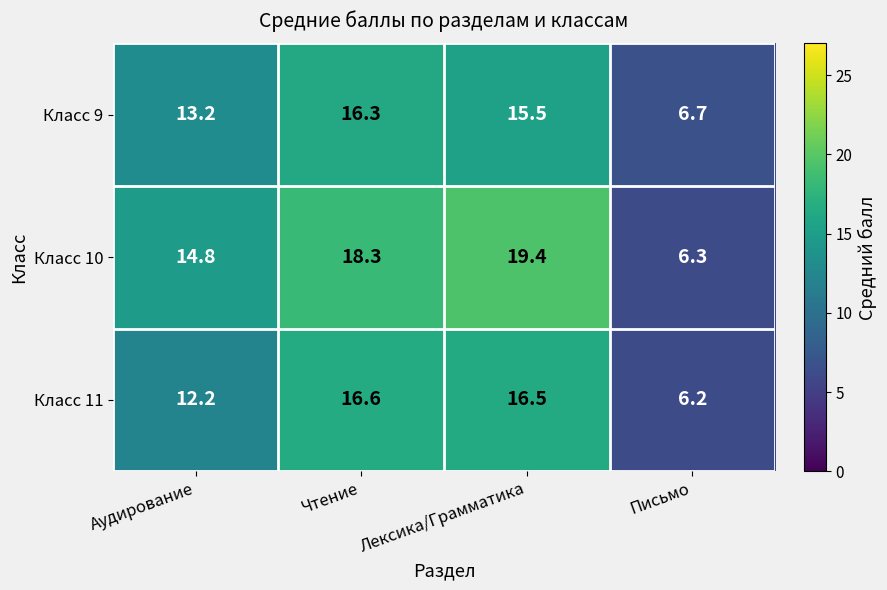

What is the greatest value displayed?

19.4